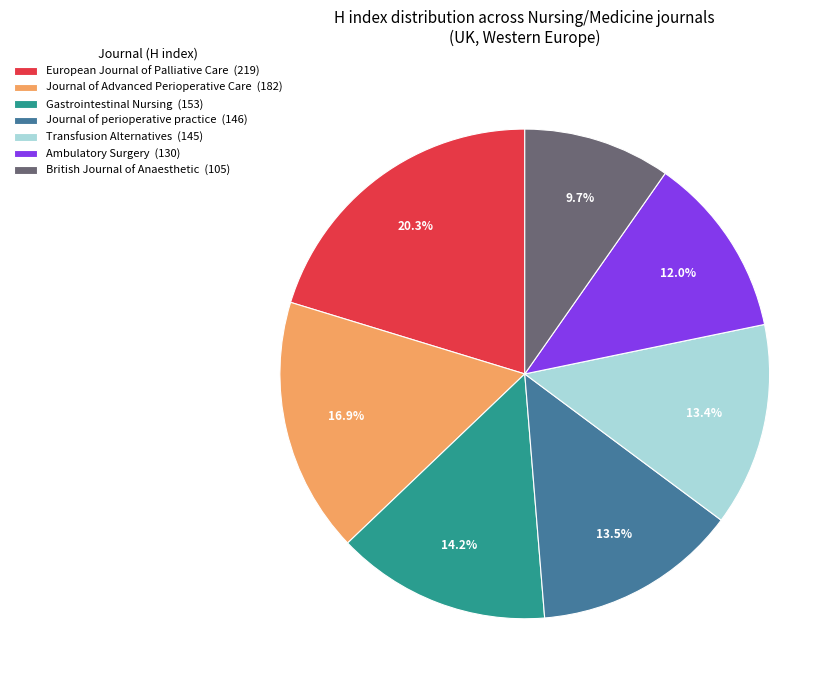

What is the largest slice in the pie chart?

European Journal of Palliative Care